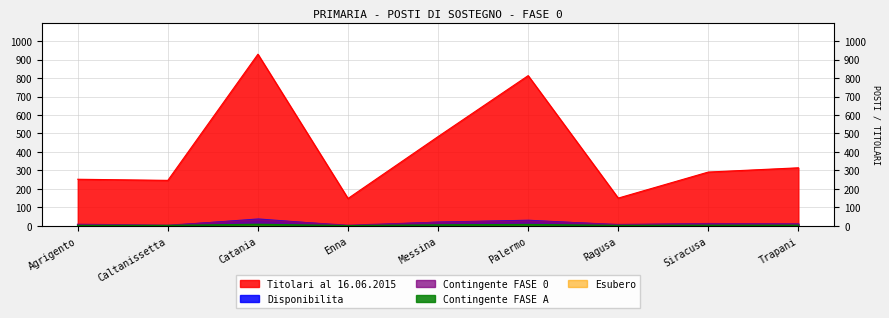

At which label is Contingente FASE 0 closest to 3?

Messina